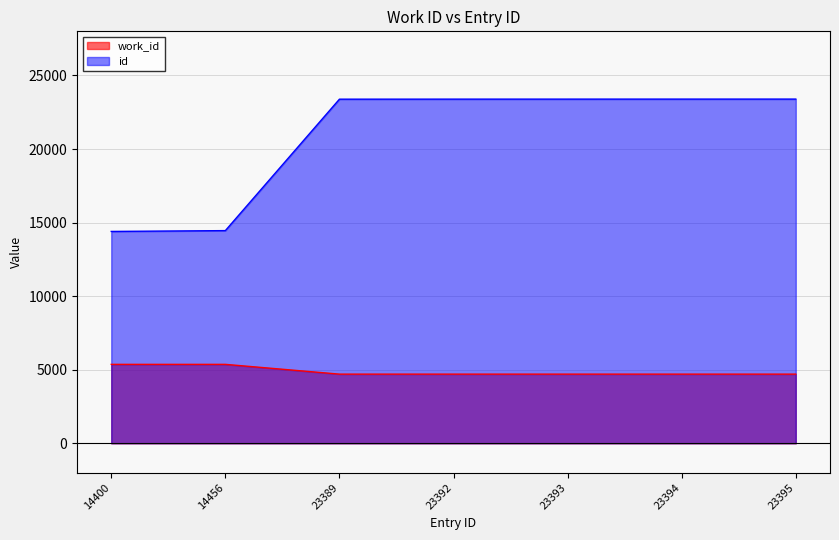

What is the difference between the maximum and minimum values in the id series?

8995